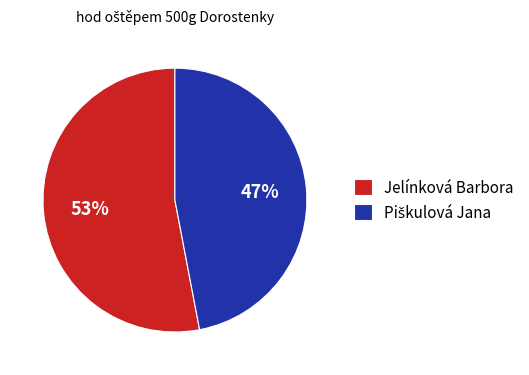

Which slice is the largest?

Jelínková Barbora